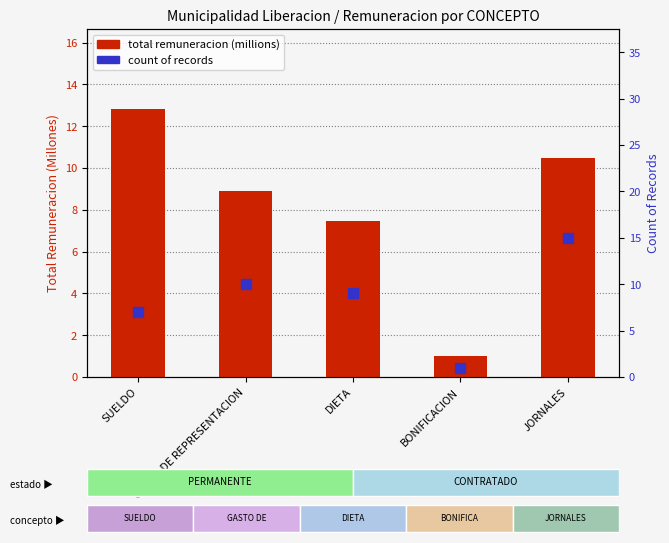

Which series has the largest Y range (max minus min)?

count of records